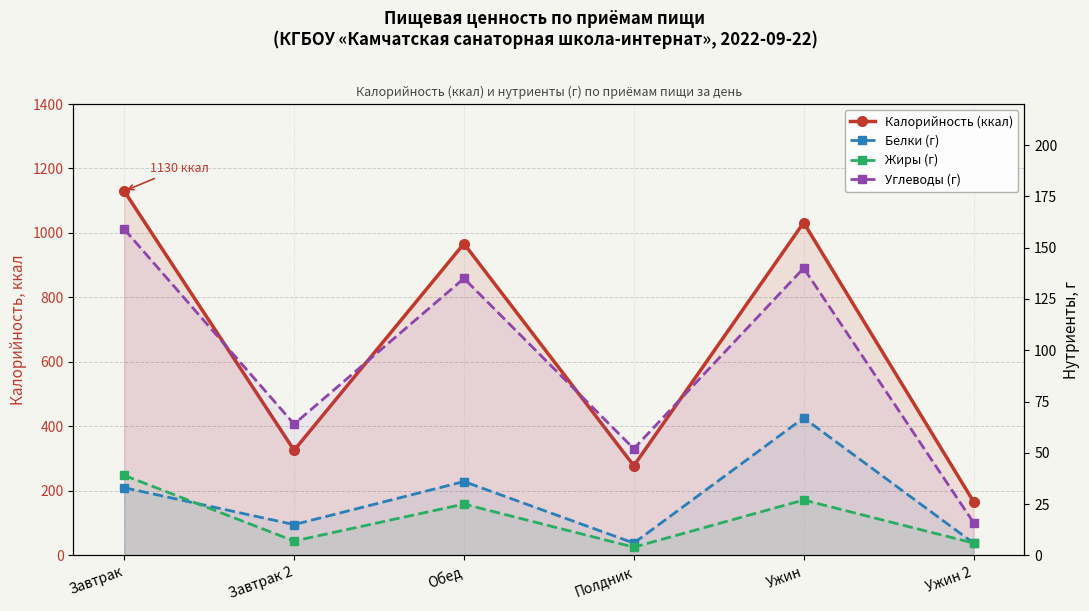

What is the spread (max minus min) of values at Завтрак 2?

319